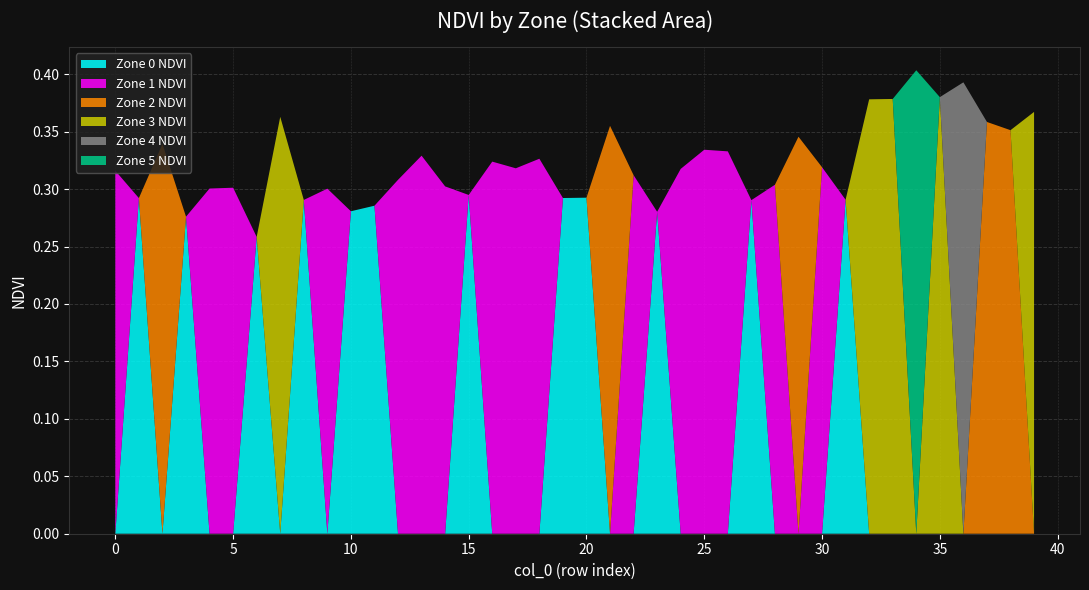

What are all the series names shown in the legend?

Zone 0 NDVI, Zone 1 NDVI, Zone 2 NDVI, Zone 3 NDVI, Zone 4 NDVI, Zone 5 NDVI